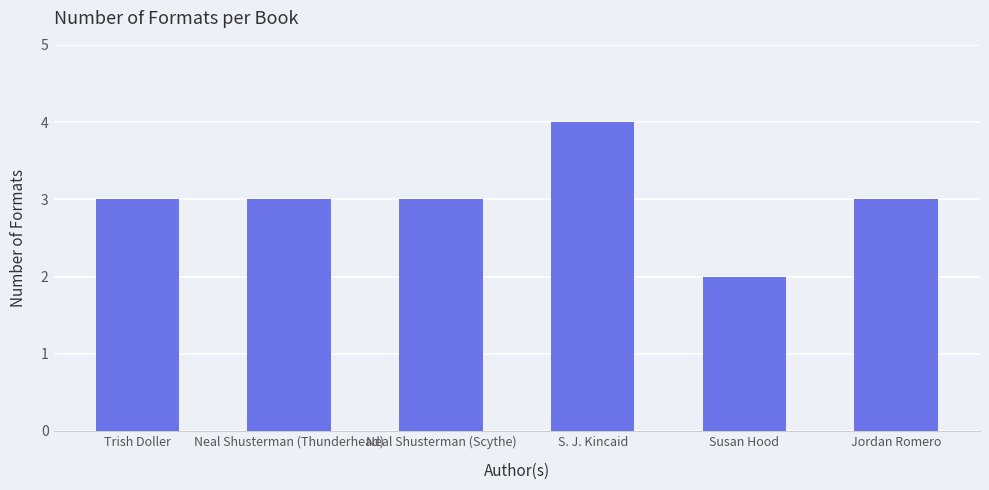

The chart shows a value of 6 at S. J. Kincaid. True or false?

False